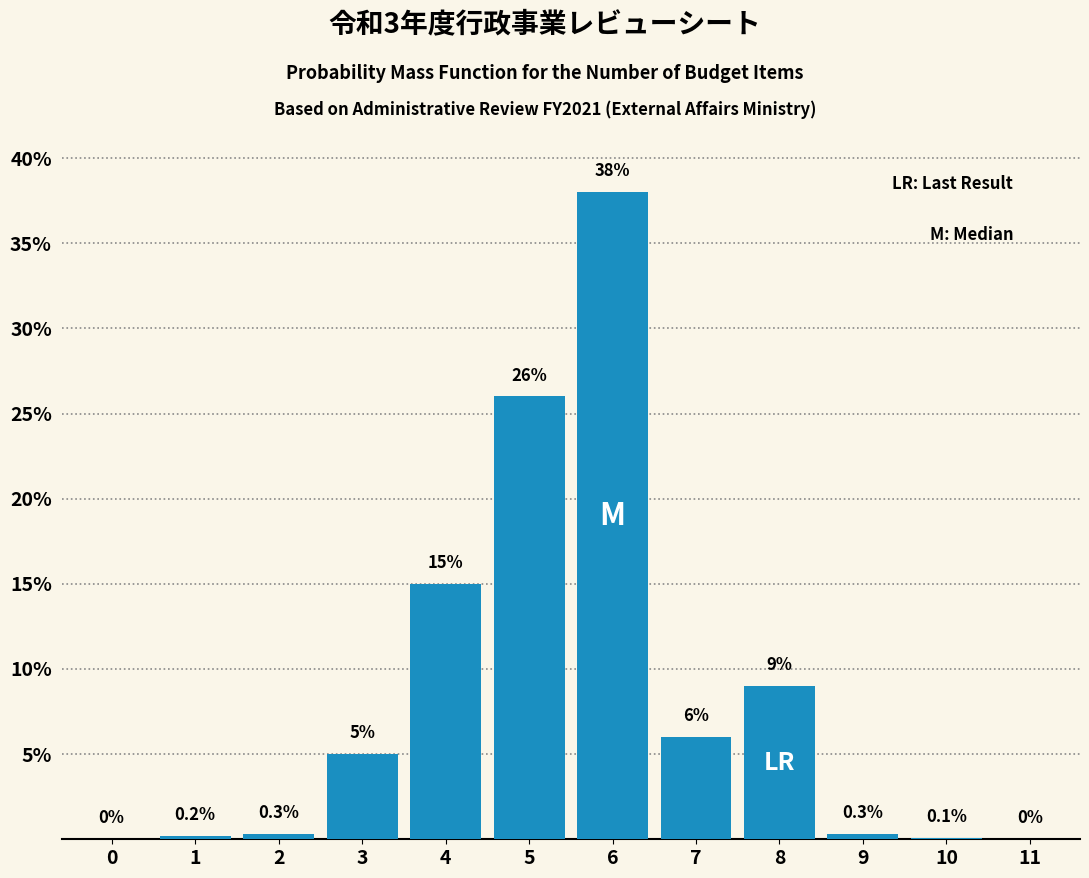

Reading left to right, what are all the values shown in this chart?

0=0.0	1=0.2	2=0.3	3=5.0	4=15.0	5=26.0	6=38.0	7=6.0	8=9.0	9=0.3	10=0.1	11=0.0